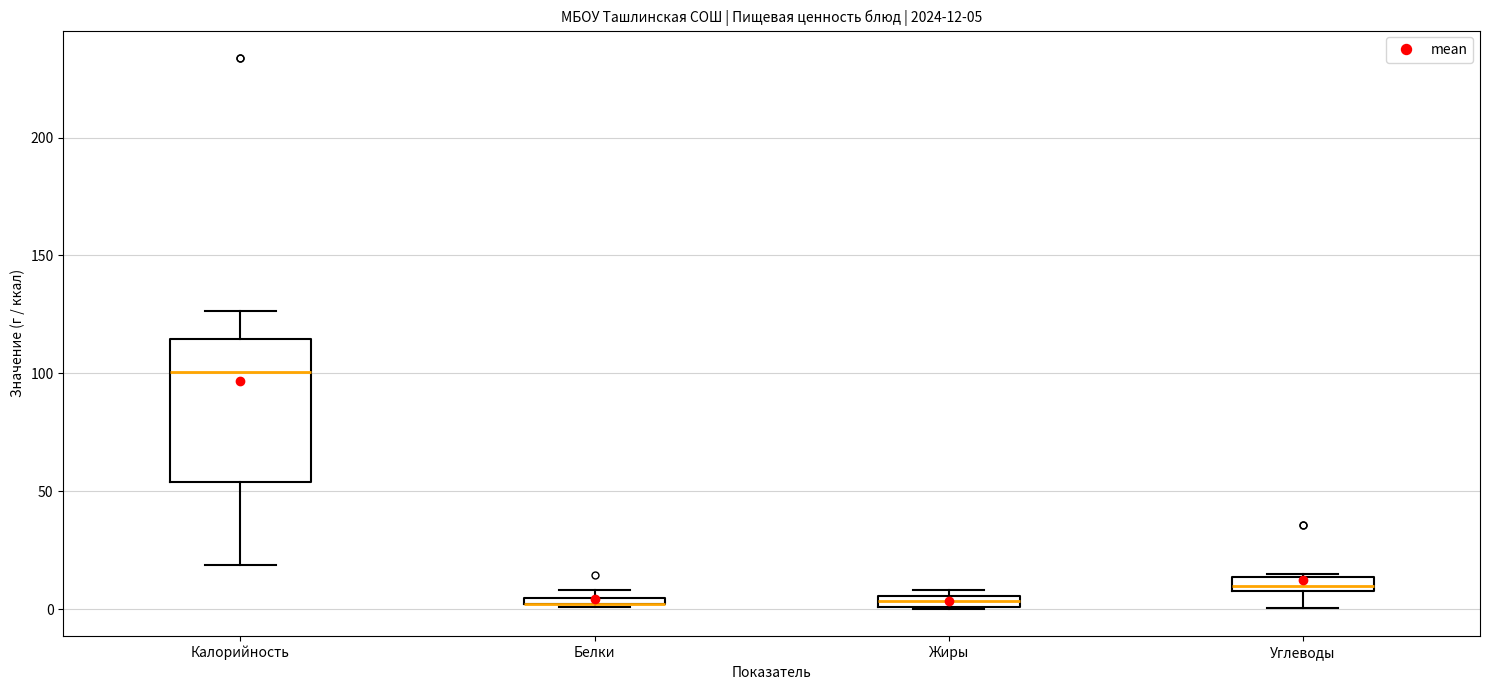

Comparing the boxes themselves (not the whiskers), which one is the tallest?

Калорийность